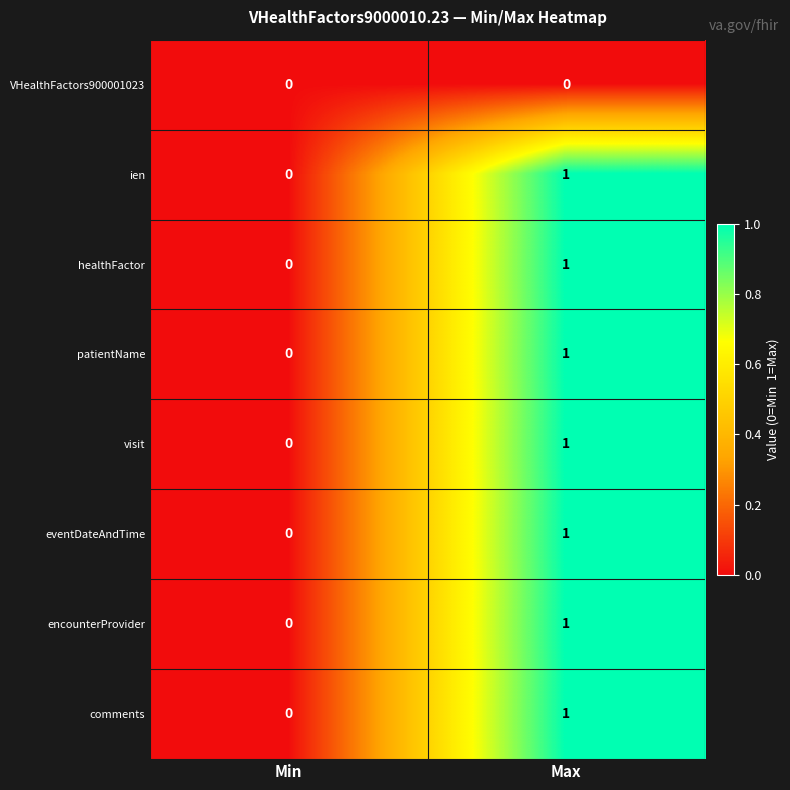

List the labels in order of ien value, smallest first.

Min, Max